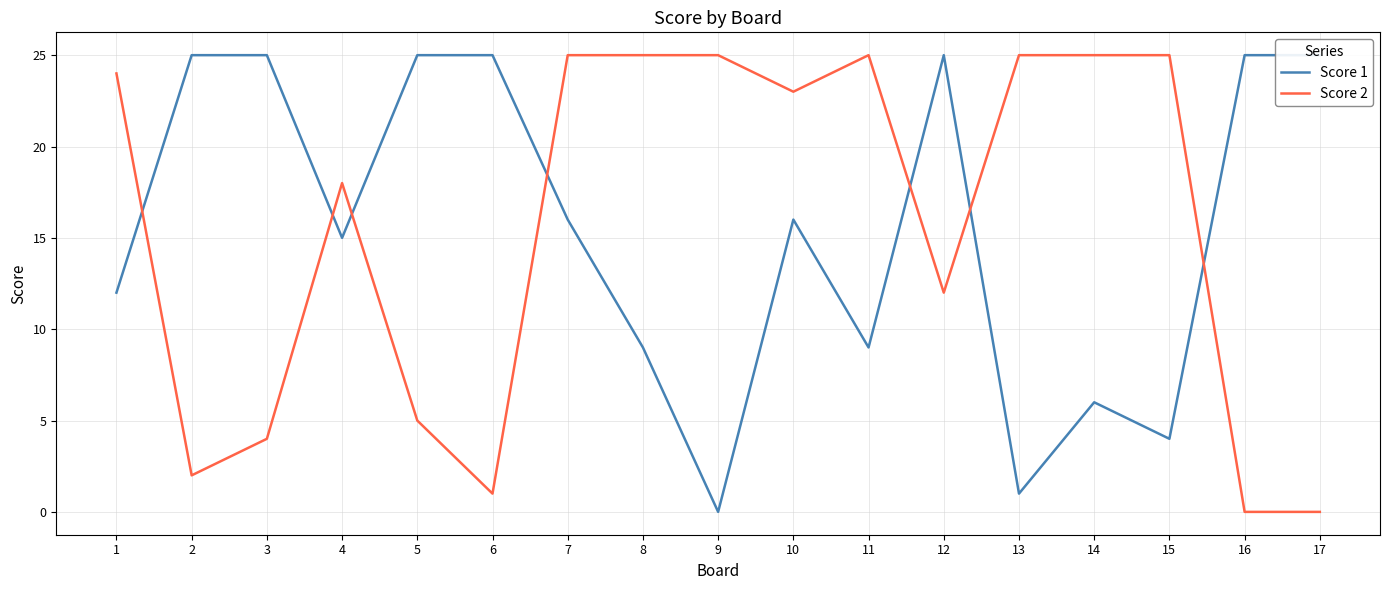

How many values in the Score 1 series are below 16?

8